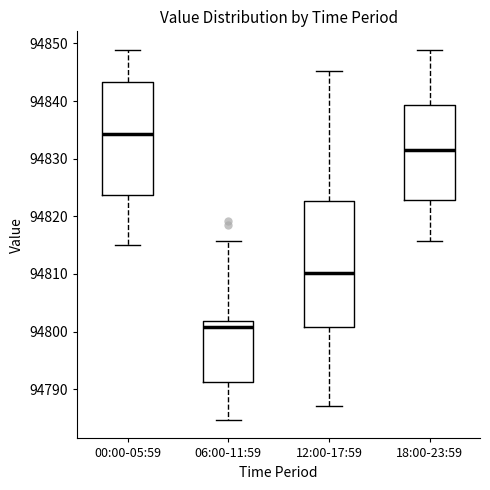

Which box's median line is the lowest?

06:00-11:59